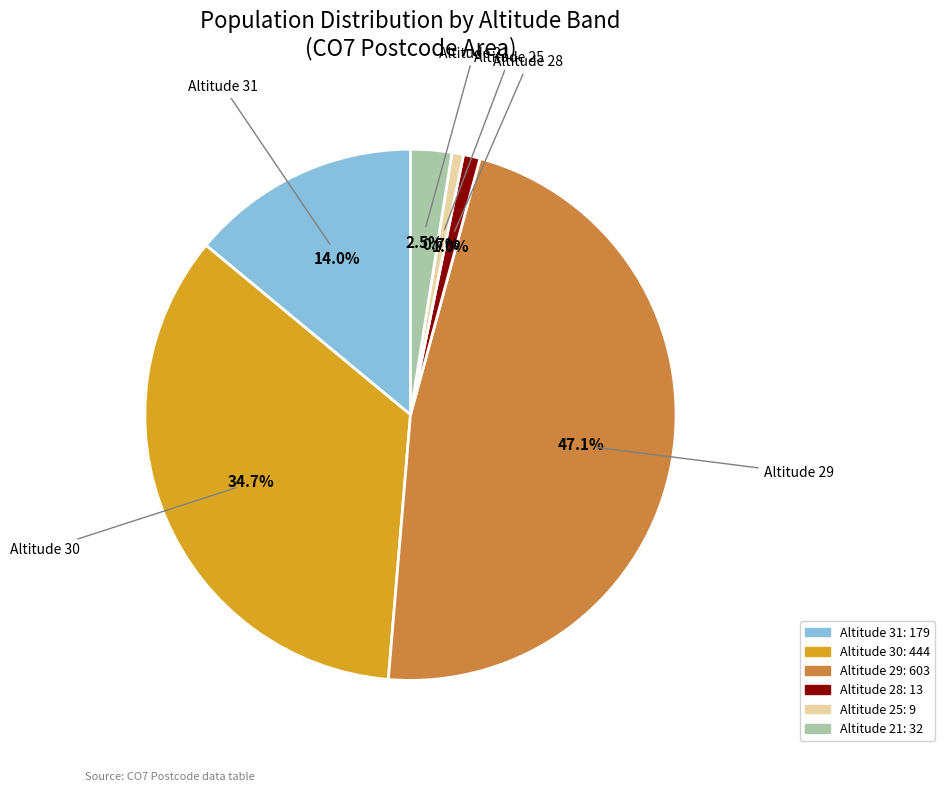

Does any single category account for the majority?

No